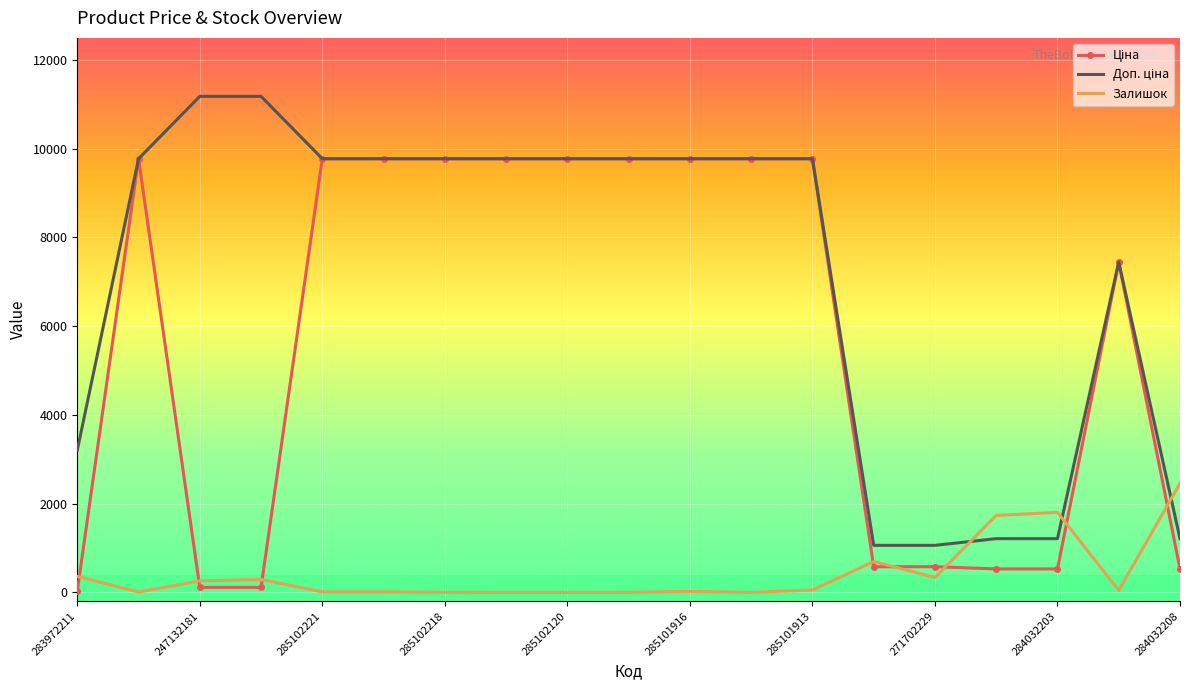

What is the maximum value shown in the chart?

11182.0